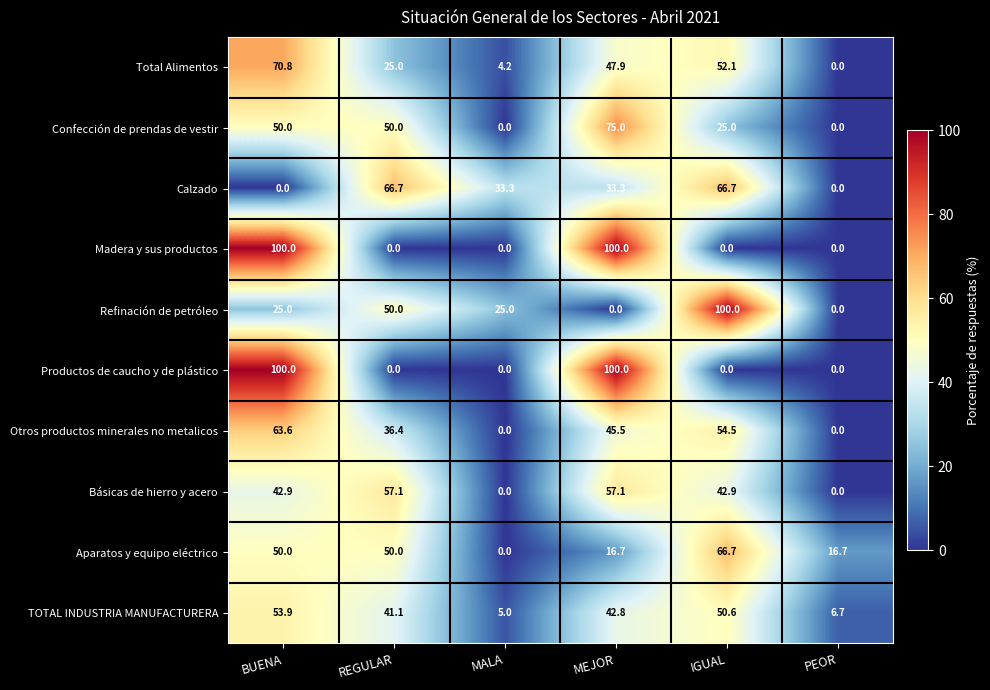

What is the difference between the highest and lowest values at MEJOR?

100.0